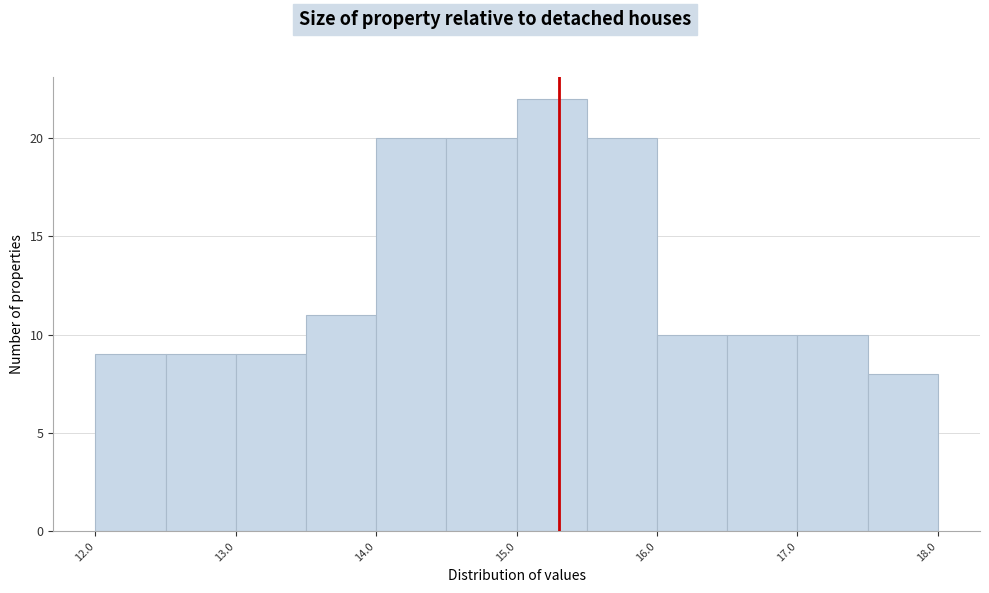

Reading left to right, transcribe this chart: for each bar, give the range it covers on the x-axis and its height. The values are not printed on the chart, so give them approximately, as read against the axis.

12.0 to 12.5: 9
12.5 to 13.0: 9
13.0 to 13.5: 9
13.5 to 14.0: 11
14.0 to 14.5: 20
14.5 to 15.0: 20
15.0 to 15.5: 22
15.5 to 16.0: 20
16.0 to 16.5: 10
16.5 to 17.0: 10
17.0 to 17.5: 10
17.5 to 18.0: 8